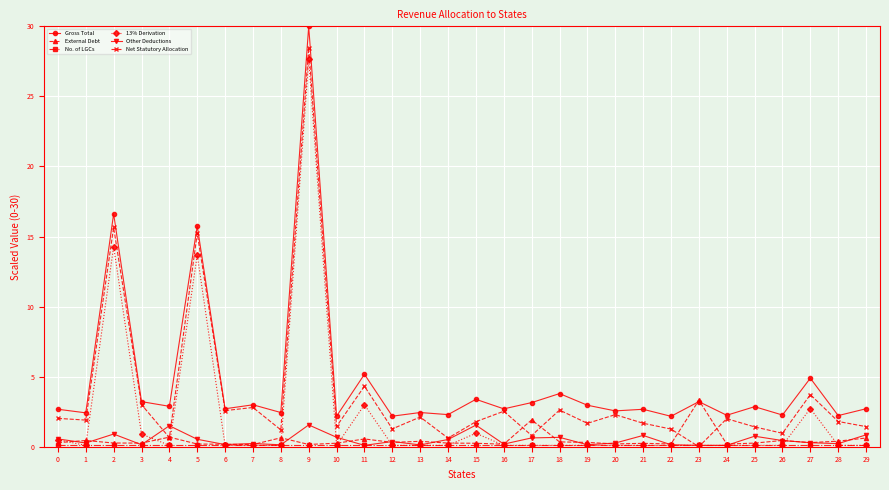

At which category is the sum across all series the highest?

9